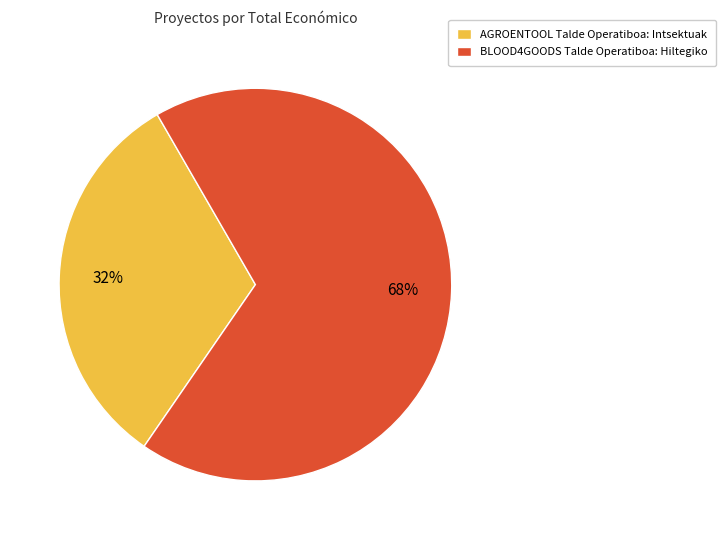

Do BLOOD4GOODS Talde Operatiboa: Hiltegiko and AGROENTOOL Talde Operatiboa: Intsektuak together represent more than half of the pie?

Yes